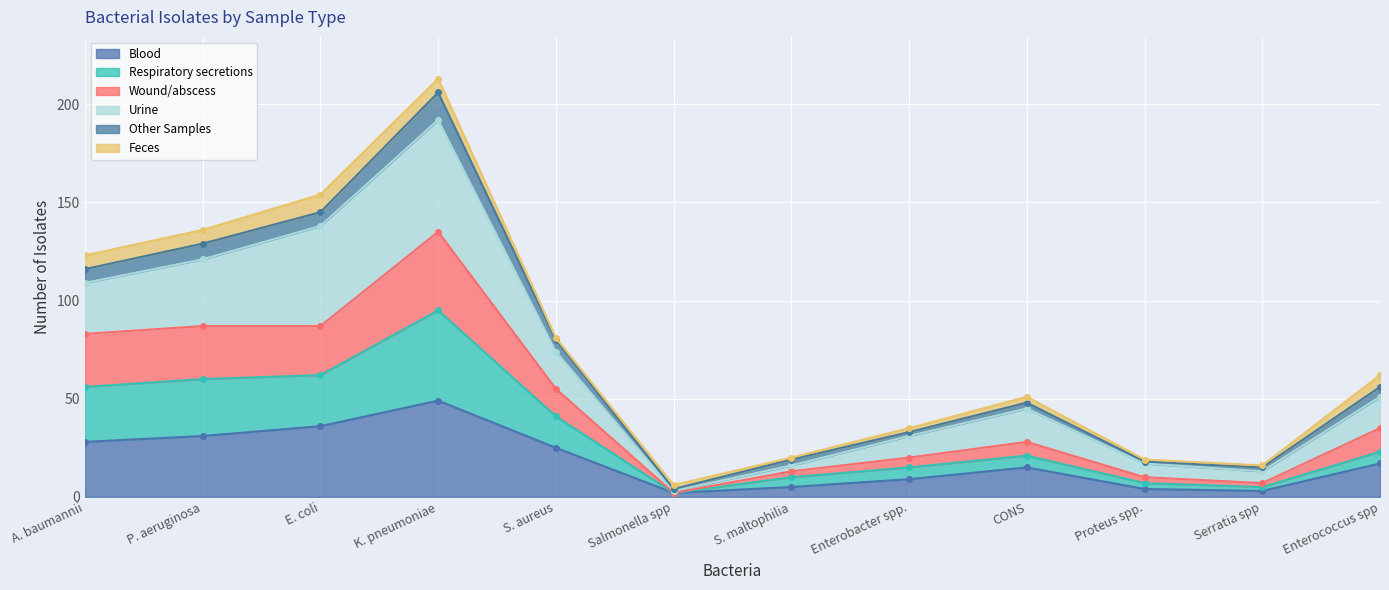

Read the Blood value at S. aureus.

25